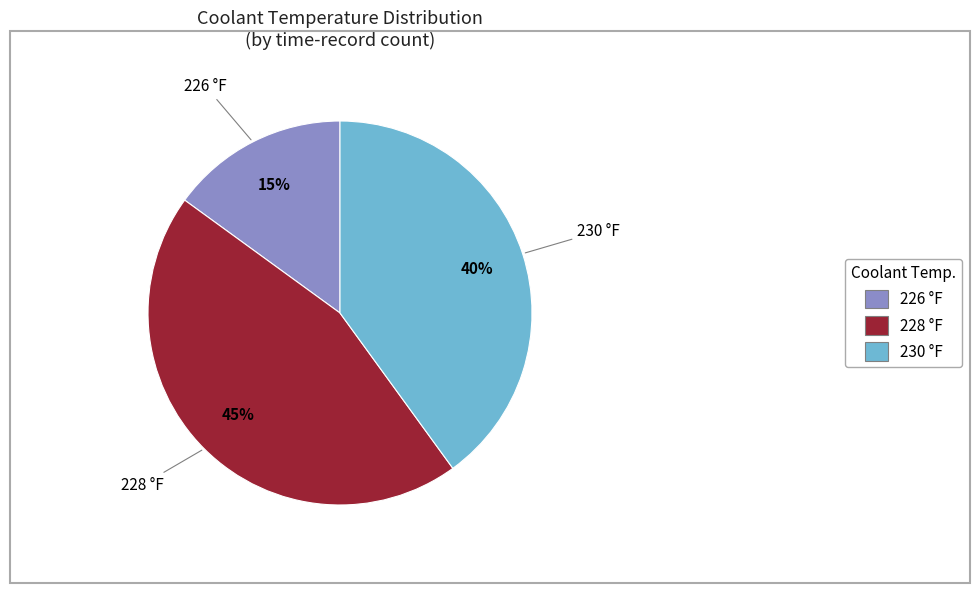

Between 228 °F and 226 °F, which is larger?

228 °F